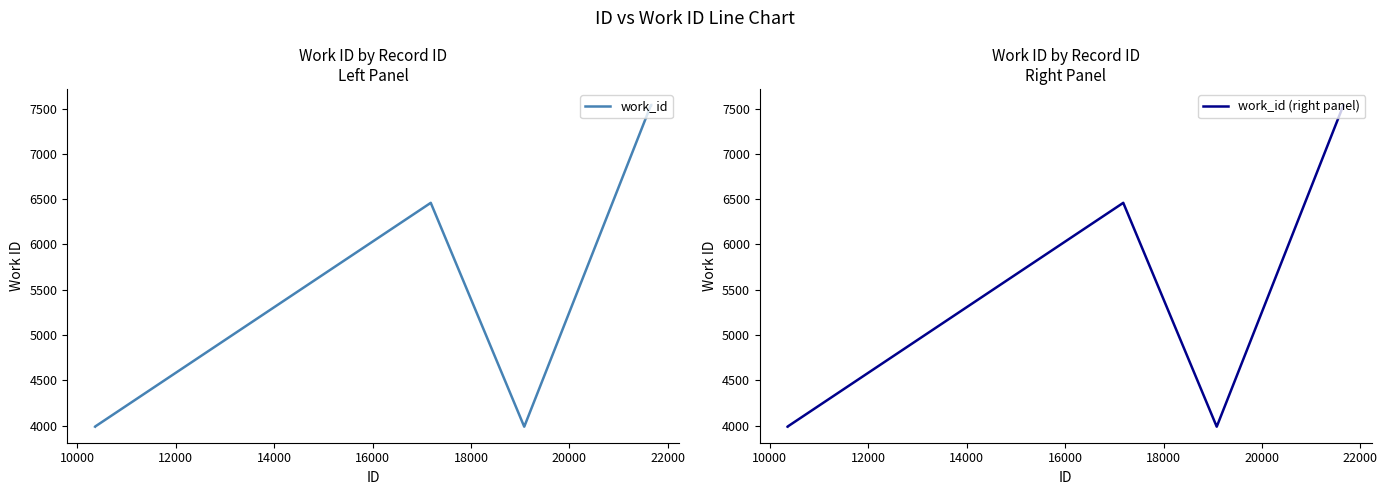

How many interior local peaks does the work_id (right panel) series have?

1